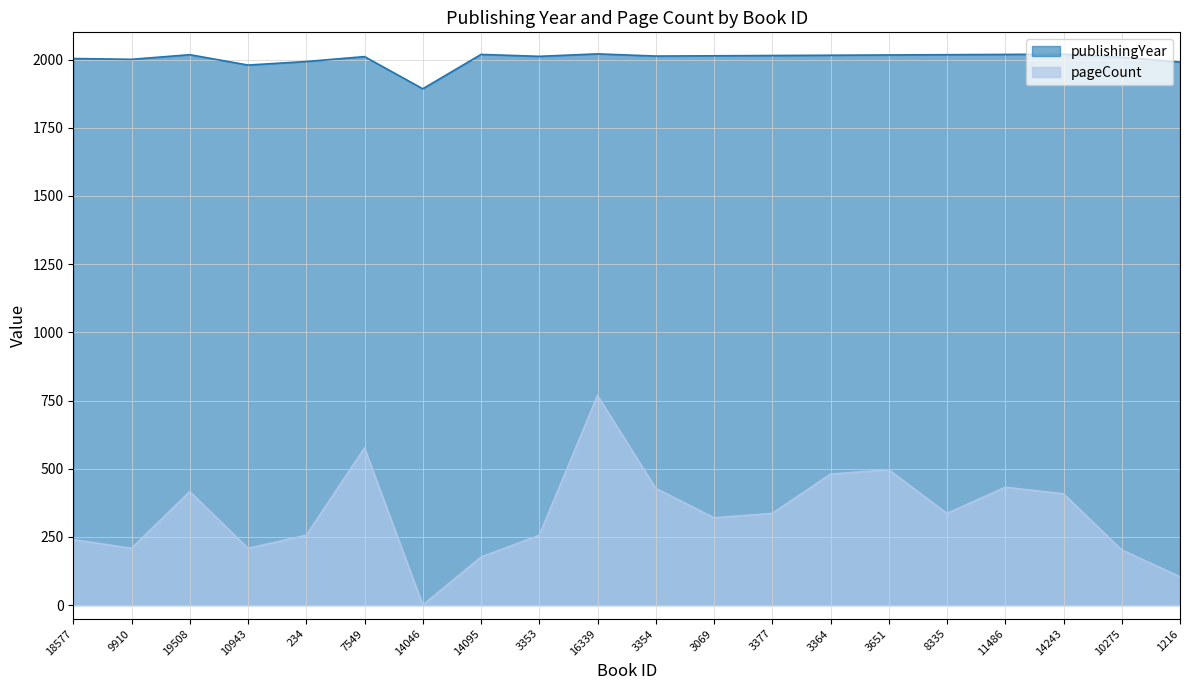

What is the maximum value shown in the chart?

2021